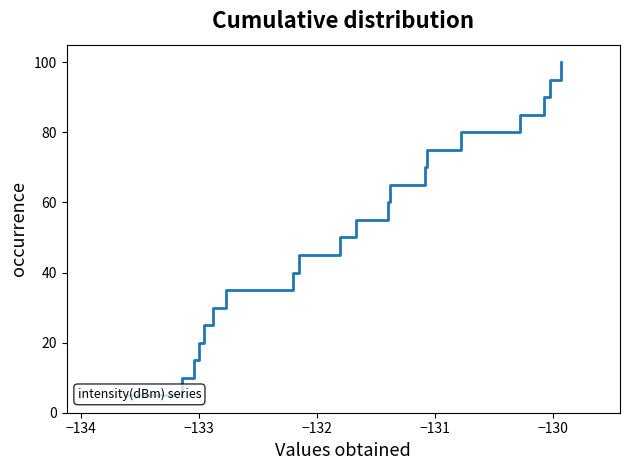

How many lines are shown in the chart?

1